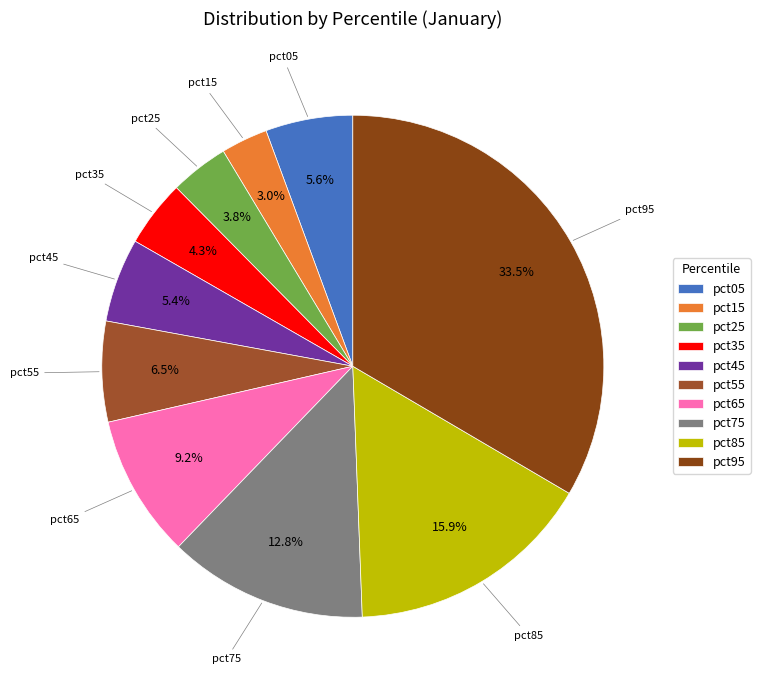

What portion of the pie excludes pct15?

97.0%